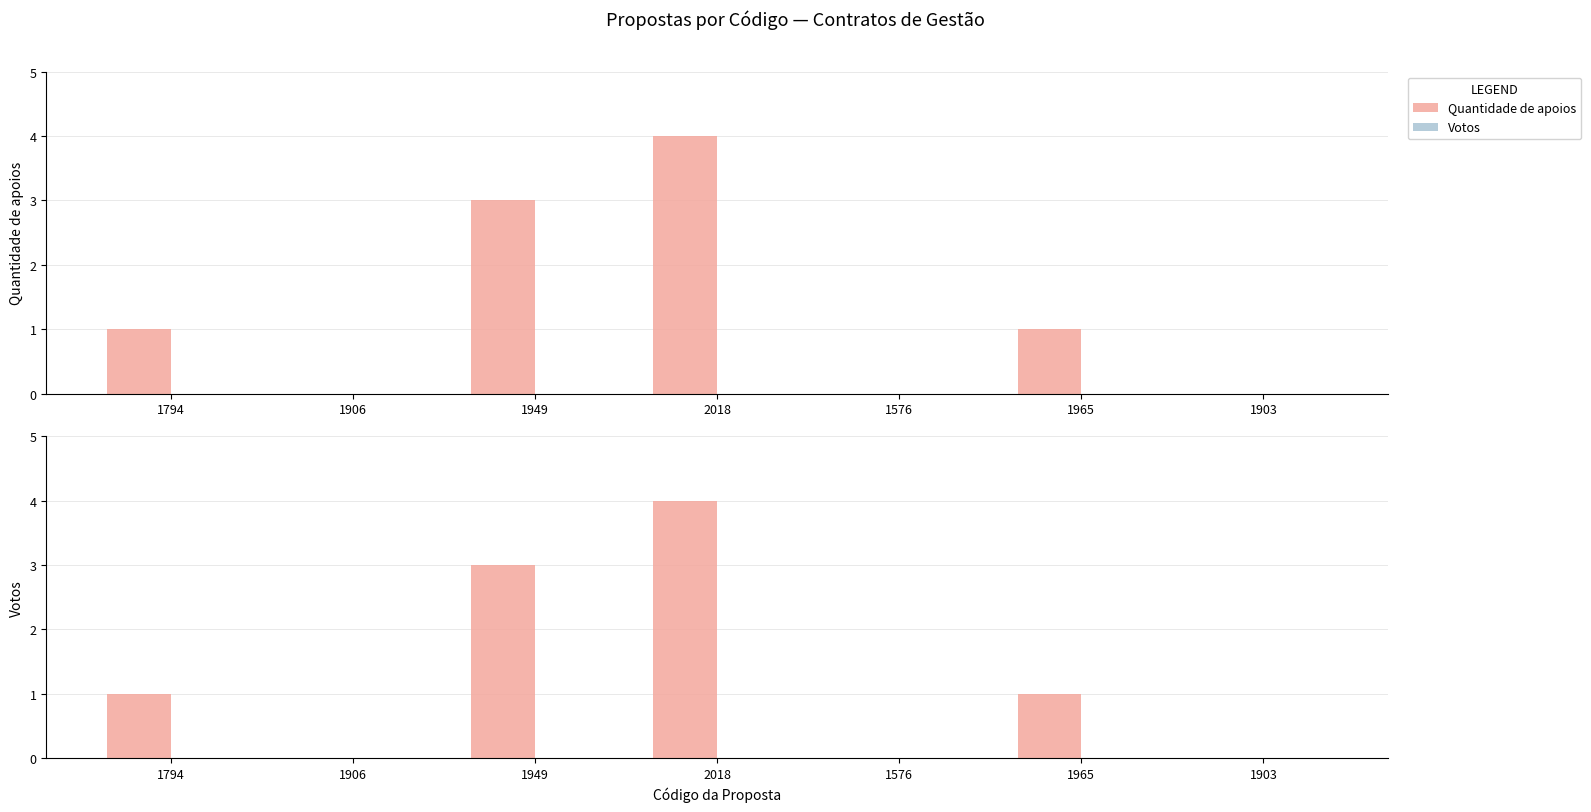

Does the chart contain stacked bars?

No